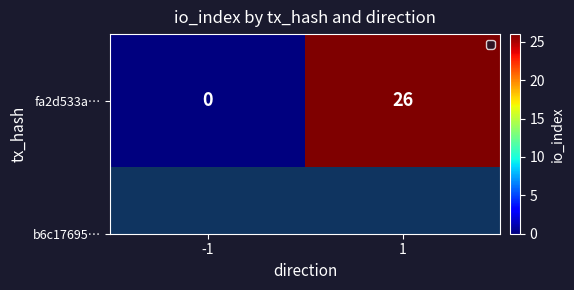

Count the values in the range 0 to 26.

2